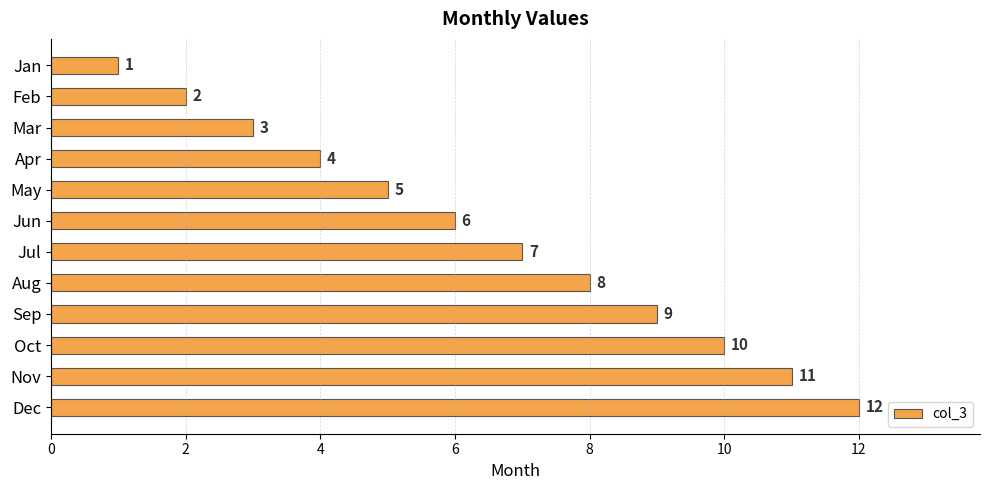

The value at Nov is 3. True or false?

False